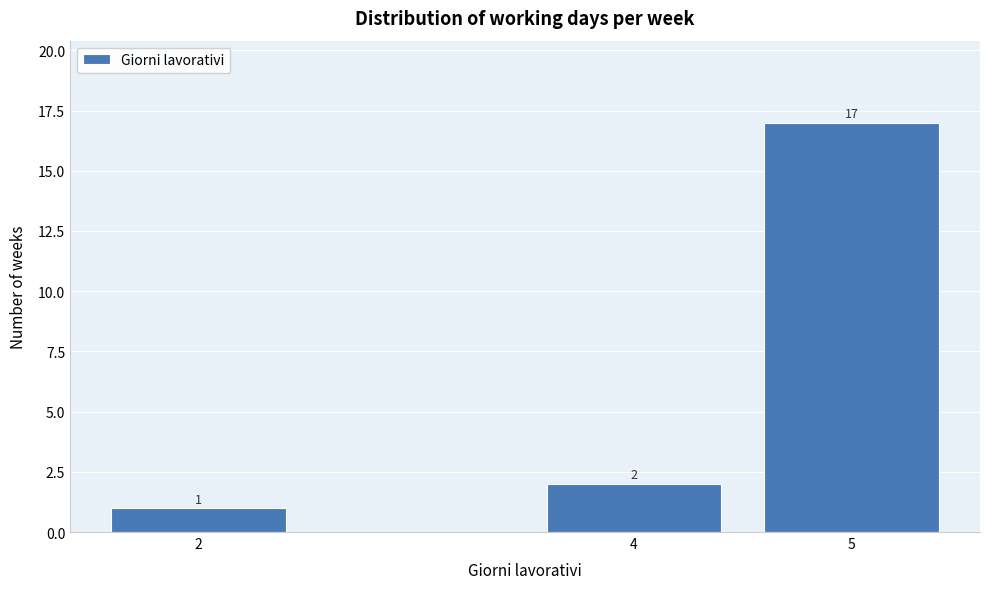

Reading right to left, what are all the values shown in this chart?

5=17	4=2	2=1